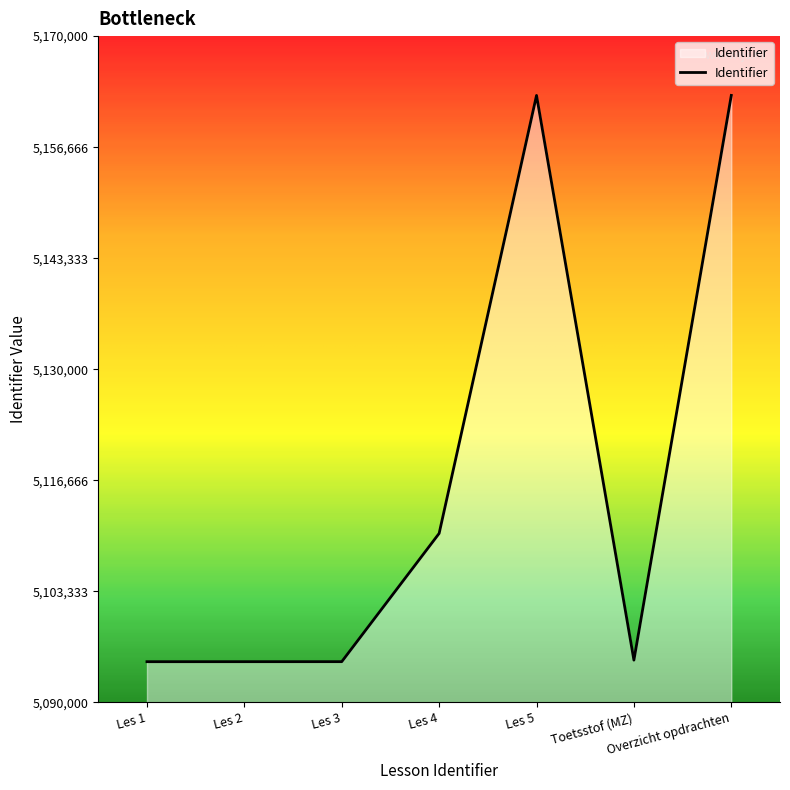

What is the greatest value displayed?

5162880